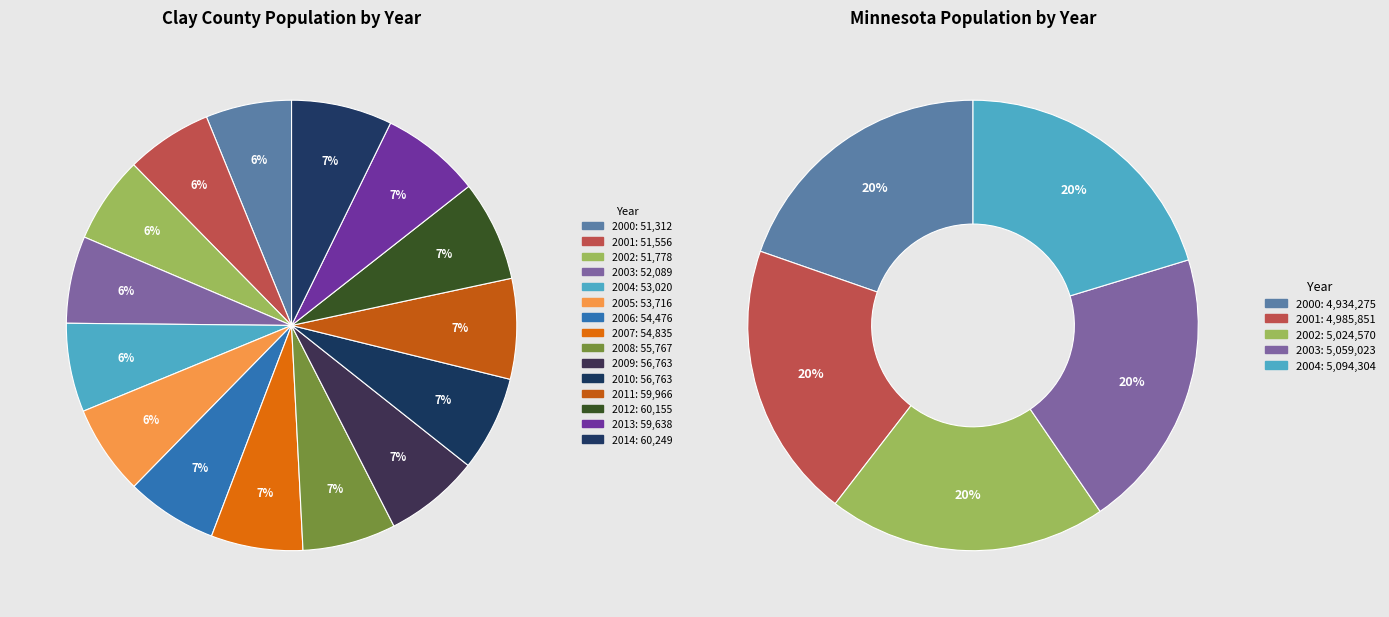

Which has a higher value, 2011 or 2010?

2011